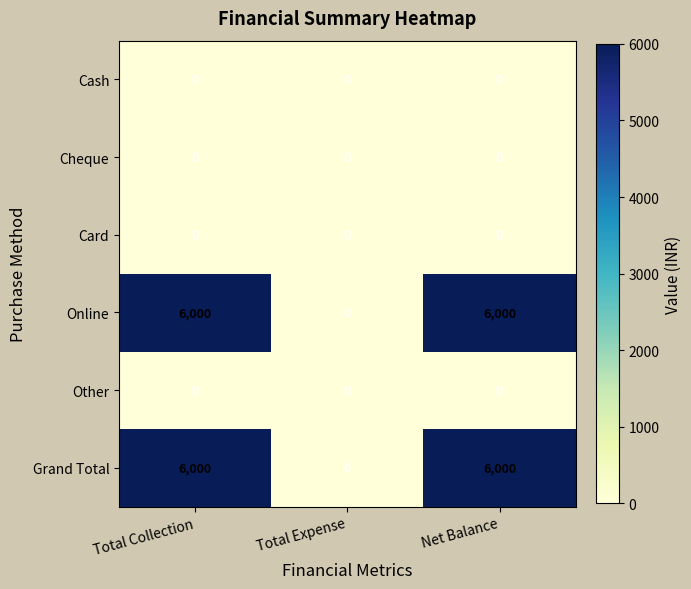

Reading right to left, transcribe all the data shown in this chart.

Cash: 0	0	0
Cheque: 0	0	0
Card: 0	0	0
Online: 6000	0	6000
Other: 0	0	0
Grand Total: 6000	0	6000